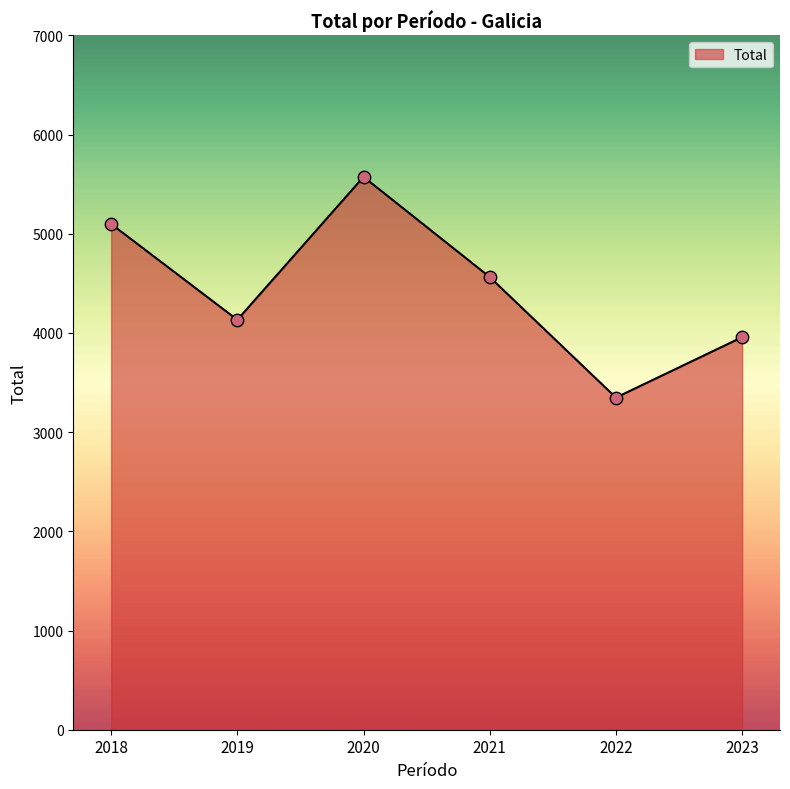

Approximately how many times larger is the value at 2019 compared to 2023?

1.0